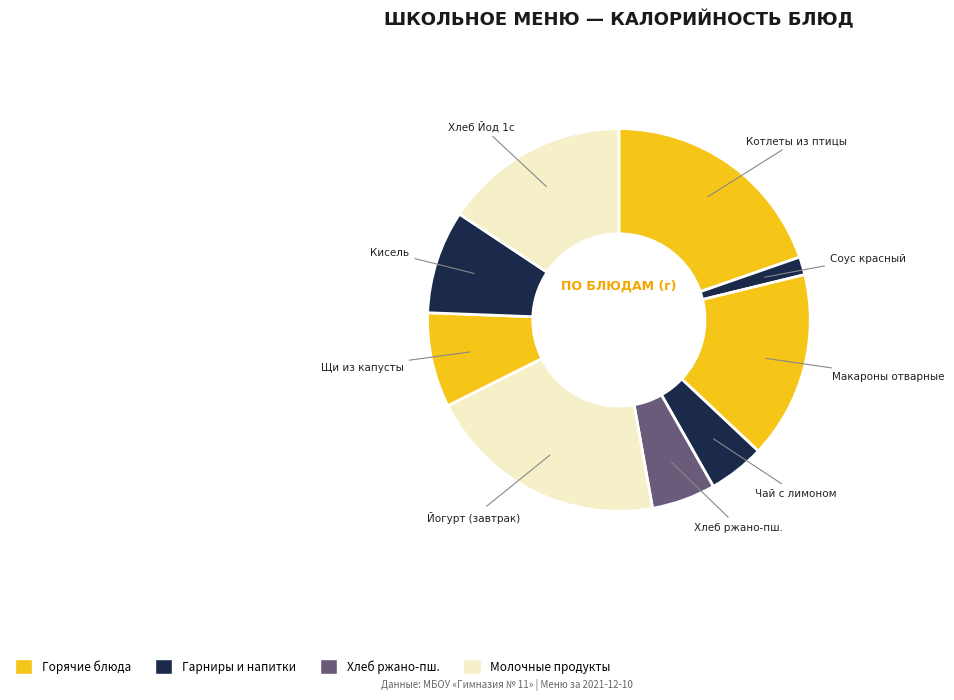

Count the number of slices in the pie.

9